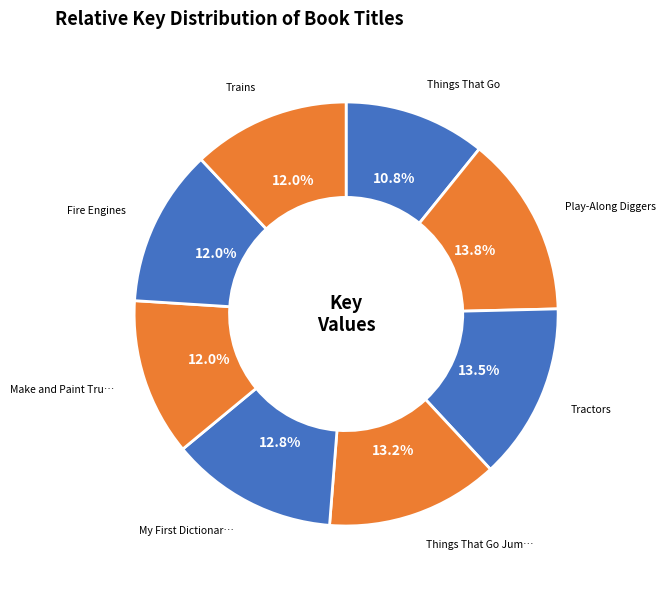

How many segments does this pie chart have?

8